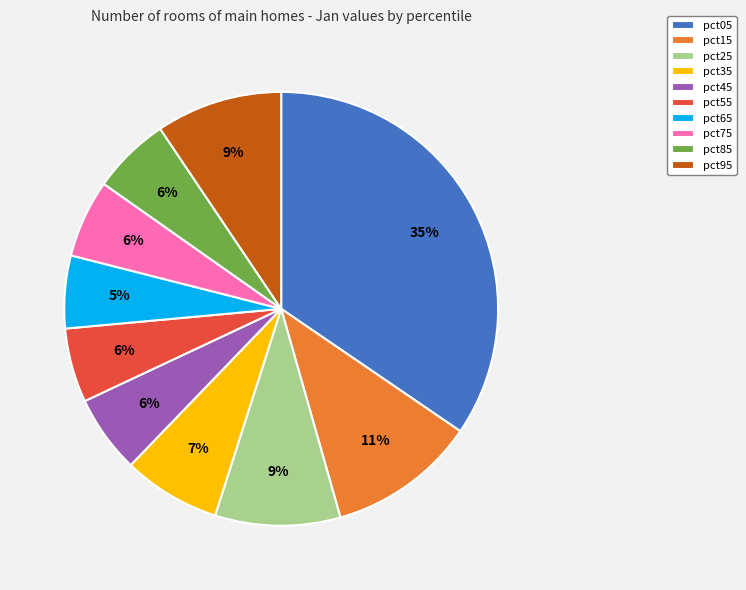

To the nearest percent, what percentage of the pie is pct65?

5%